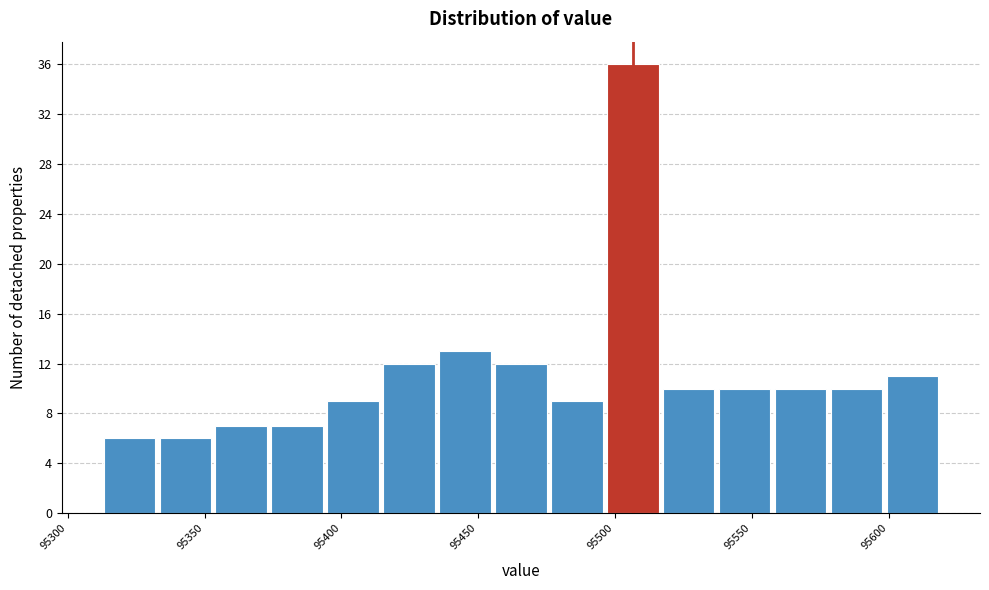

How tall is the bar that spans 95335 to 95355 on the x-axis? Neither the bar edges nor the heights are printed on the chart, so give them approximately, as read against the axes.

6